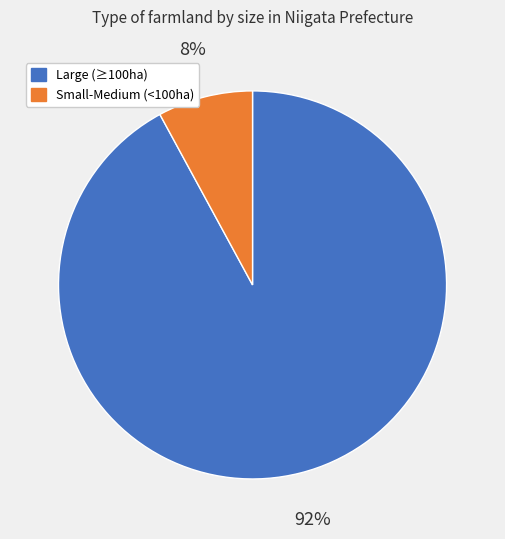

Is there any slice that represents more than half of the pie?

Yes